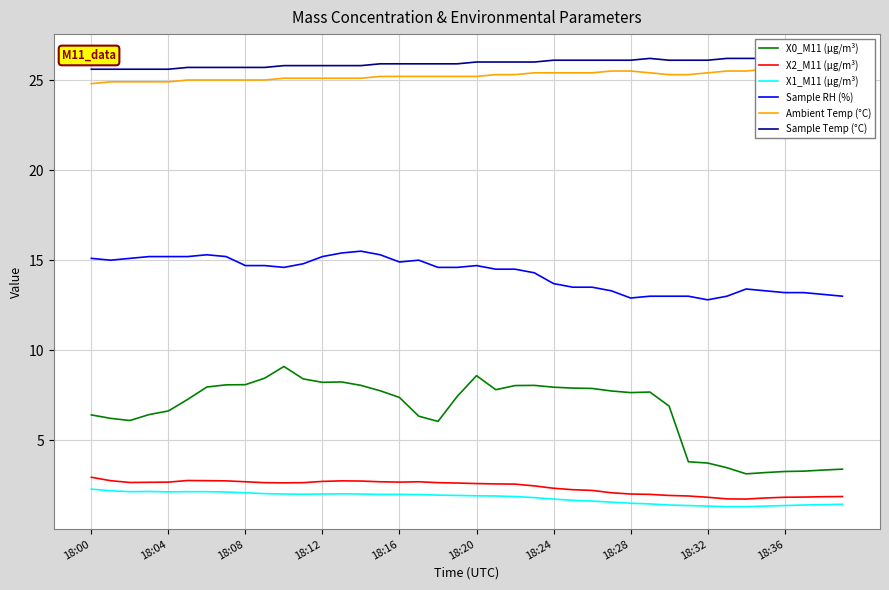

True or false: X0_M11 (μg/m³) and X2_M11 (μg/m³) intersect in this chart.

False